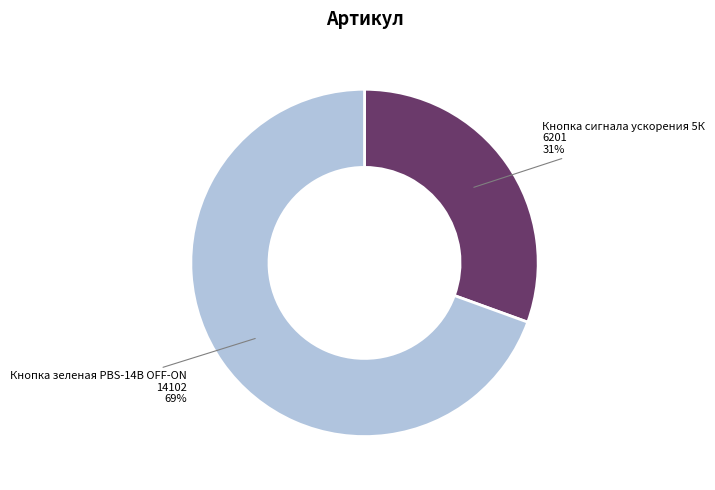

Which category accounts for the majority?

Кнопка зеленая PBS-14B OFF-ON